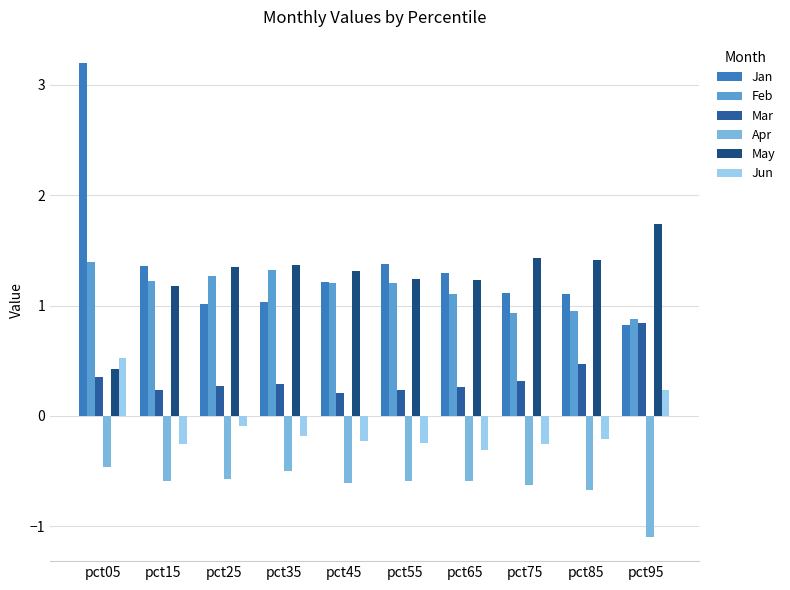

True or false: May has a value of 0.6 at pct65.

False